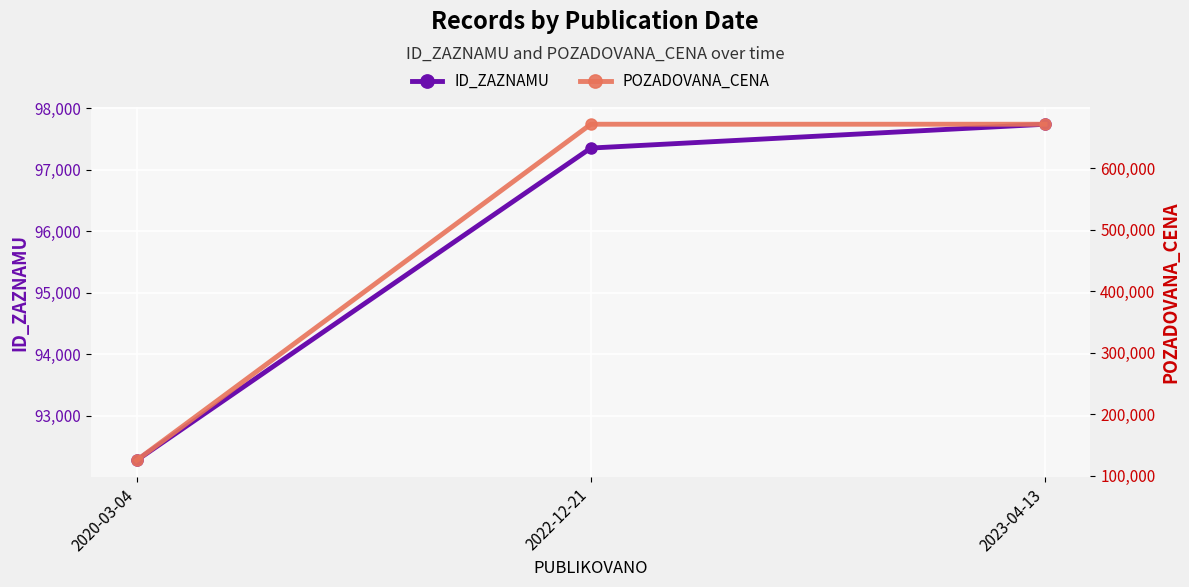

What is the approximate value of ID_ZAZNAMU at 2022-12-21?

97349